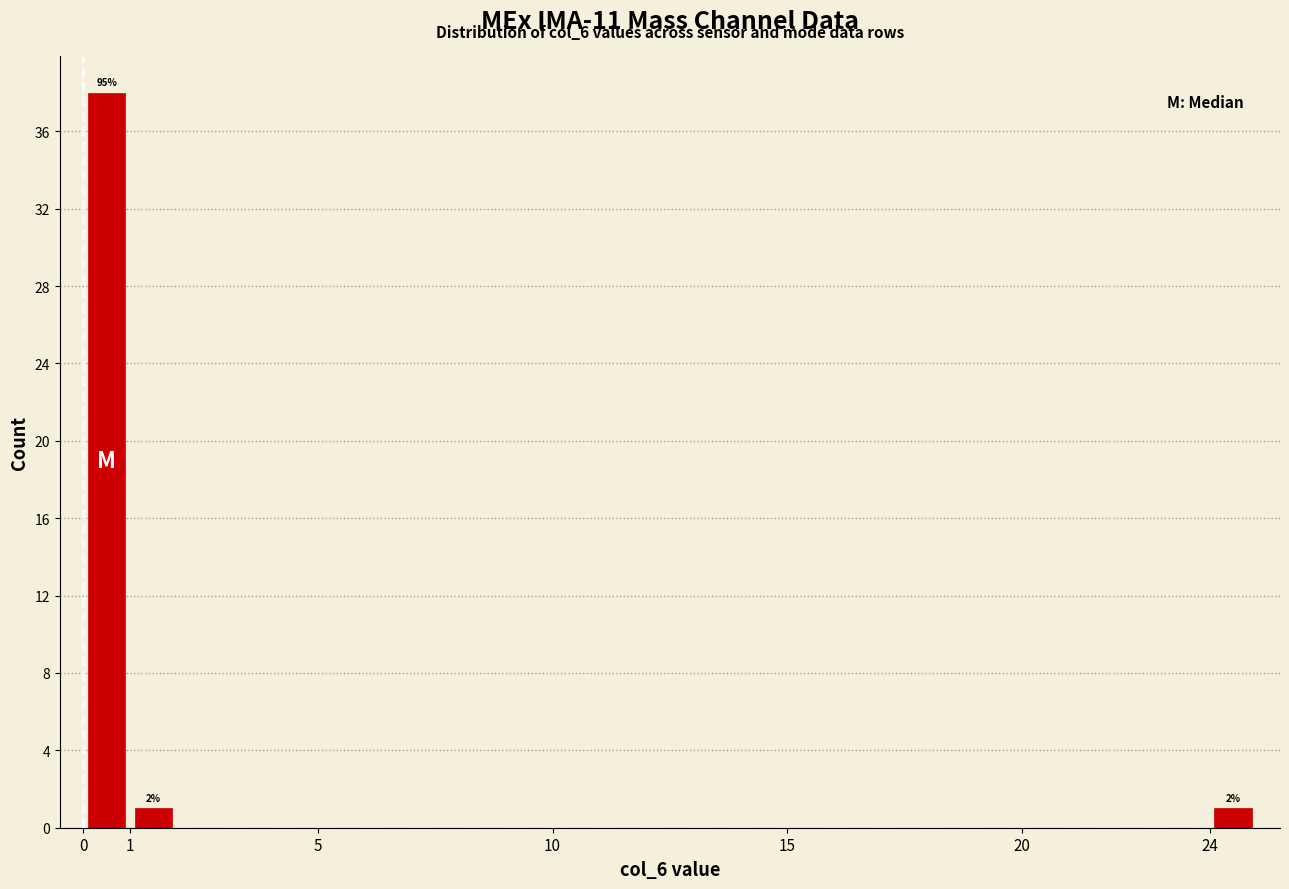

Over which range of the x-axis is the bar tallest?

0 to 1